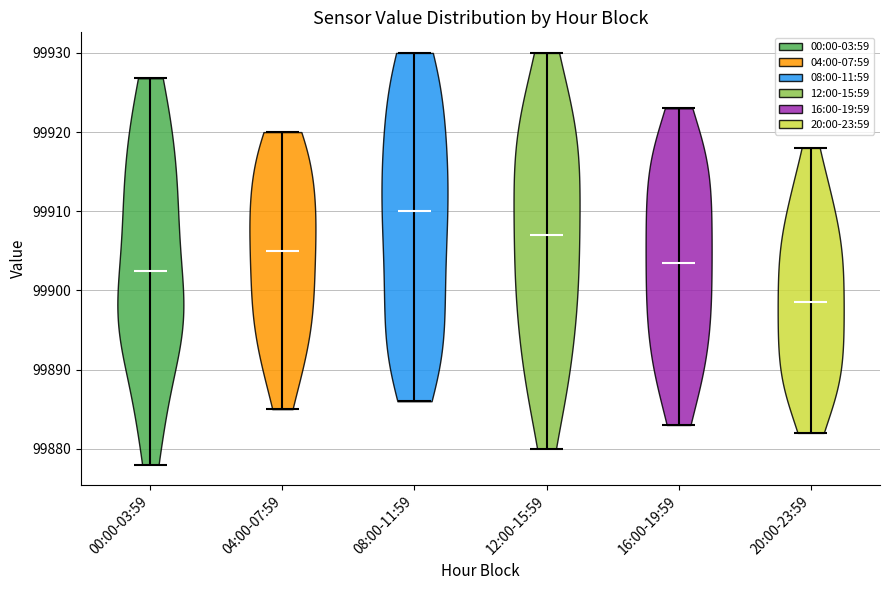

What is the highest point the violin for 00:00-03:59 reaches on the y-axis? The values are not printed on the chart, so give them approximately, as read against the axis.

99927